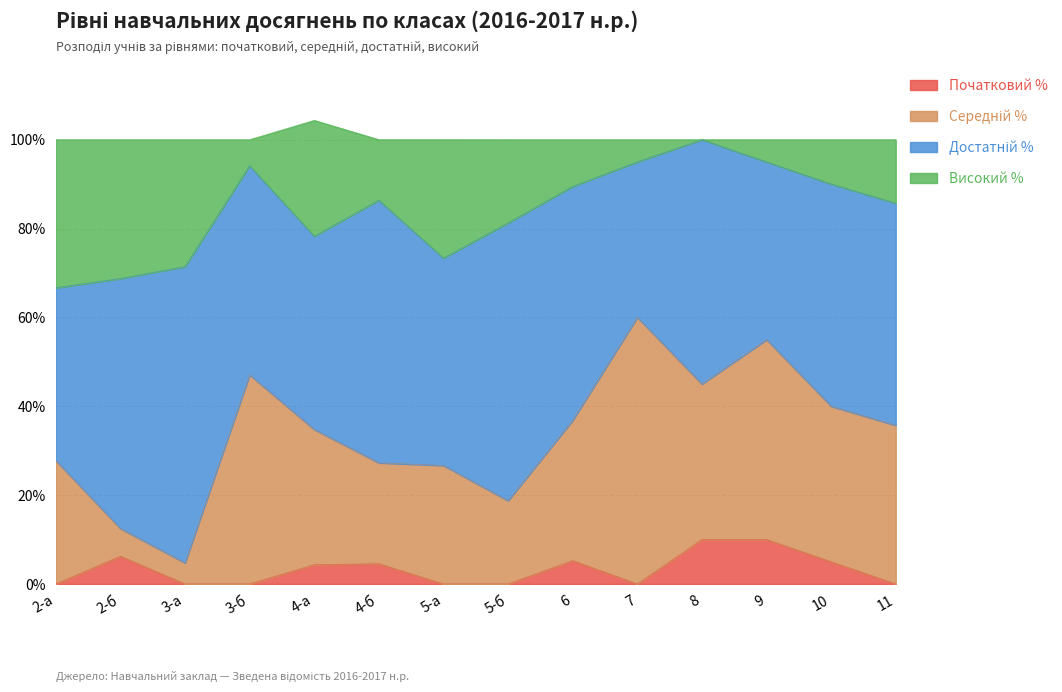

Which series changed the most between 4-б and 8?

Високий %